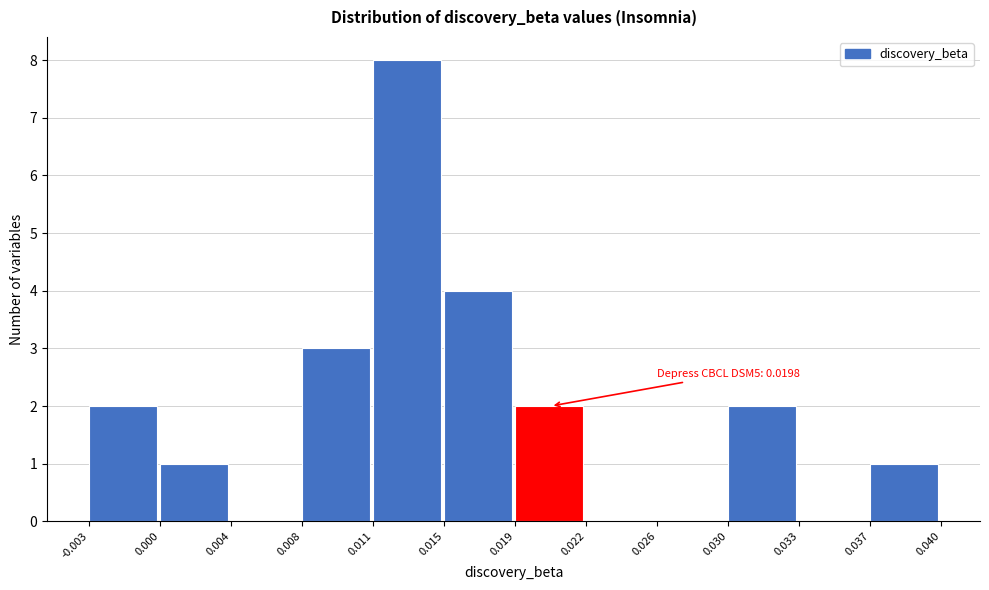

Reading left to right, list all the values displayed in this chart.

-0.003=2	0.000=1	0.004=0	0.008=3	0.011=8	0.015=4	0.019=2	0.022=0	0.026=0	0.030=2	0.033=0	0.037=1